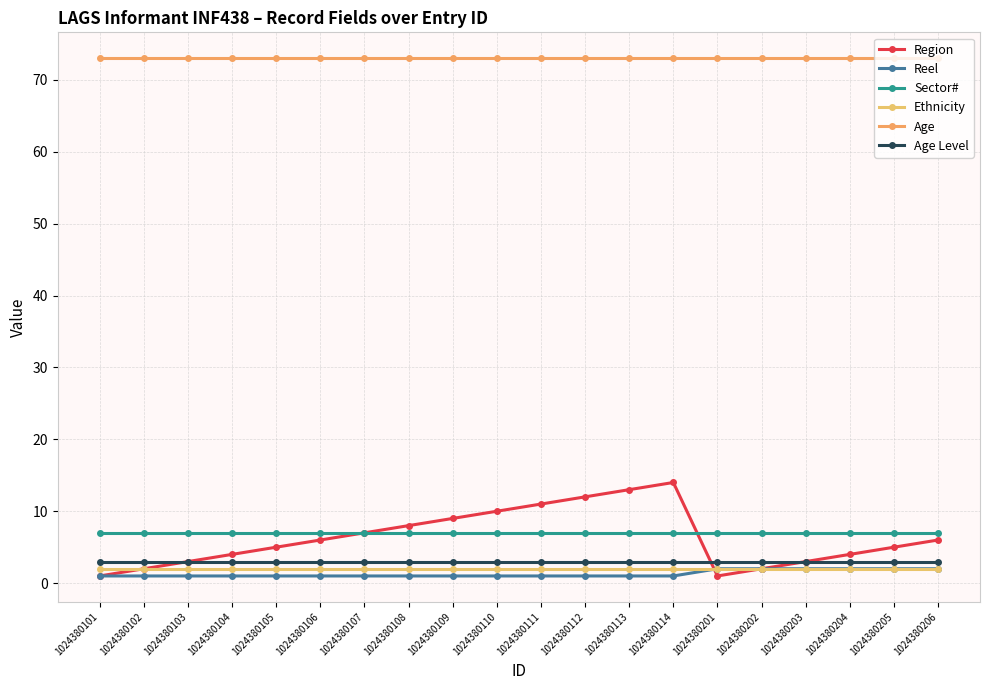

Reading right to left, extract all data points from this chart.

Region: 1024380206=6	1024380205=5	1024380204=4	1024380203=3	1024380202=2	1024380201=1	1024380114=14	1024380113=13	1024380112=12	1024380111=11	1024380110=10	1024380109=9	1024380108=8	1024380107=7	1024380106=6	1024380105=5	1024380104=4	1024380103=3	1024380102=2	1024380101=1
Reel: 1024380206=2	1024380205=2	1024380204=2	1024380203=2	1024380202=2	1024380201=2	1024380114=1	1024380113=1	1024380112=1	1024380111=1	1024380110=1	1024380109=1	1024380108=1	1024380107=1	1024380106=1	1024380105=1	1024380104=1	1024380103=1	1024380102=1	1024380101=1
Sector#: 1024380206=7	1024380205=7	1024380204=7	1024380203=7	1024380202=7	1024380201=7	1024380114=7	1024380113=7	1024380112=7	1024380111=7	1024380110=7	1024380109=7	1024380108=7	1024380107=7	1024380106=7	1024380105=7	1024380104=7	1024380103=7	1024380102=7	1024380101=7
Ethnicity: 1024380206=2	1024380205=2	1024380204=2	1024380203=2	1024380202=2	1024380201=2	1024380114=2	1024380113=2	1024380112=2	1024380111=2	1024380110=2	1024380109=2	1024380108=2	1024380107=2	1024380106=2	1024380105=2	1024380104=2	1024380103=2	1024380102=2	1024380101=2
Age: 1024380206=73	1024380205=73	1024380204=73	1024380203=73	1024380202=73	1024380201=73	1024380114=73	1024380113=73	1024380112=73	1024380111=73	1024380110=73	1024380109=73	1024380108=73	1024380107=73	1024380106=73	1024380105=73	1024380104=73	1024380103=73	1024380102=73	1024380101=73
Age Level: 1024380206=3	1024380205=3	1024380204=3	1024380203=3	1024380202=3	1024380201=3	1024380114=3	1024380113=3	1024380112=3	1024380111=3	1024380110=3	1024380109=3	1024380108=3	1024380107=3	1024380106=3	1024380105=3	1024380104=3	1024380103=3	1024380102=3	1024380101=3